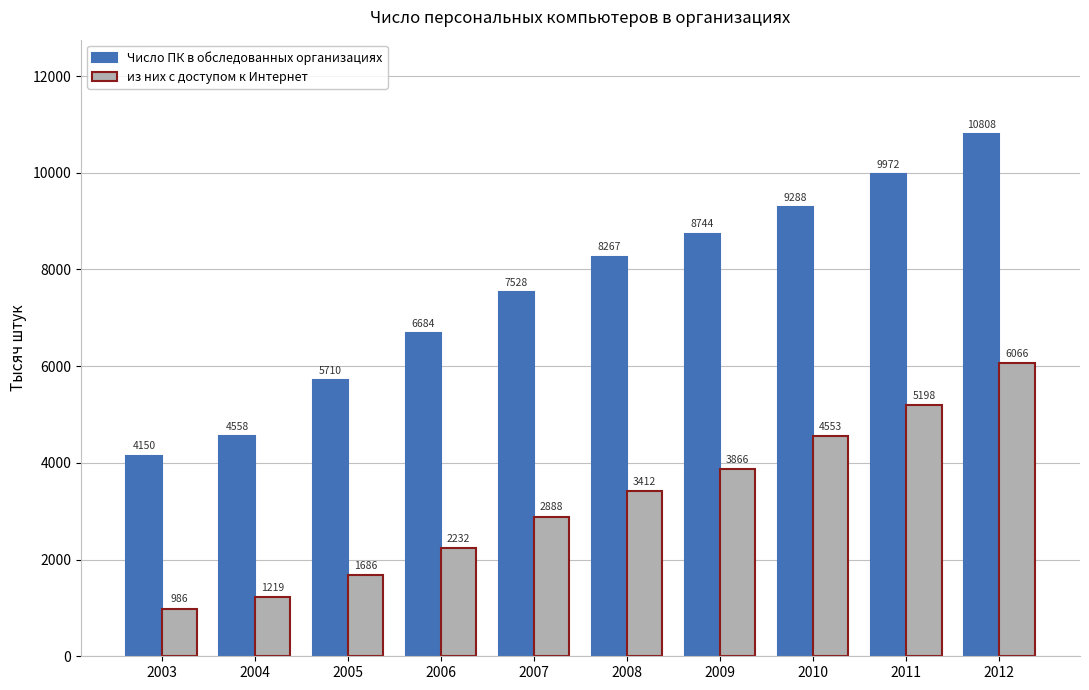

True or false: Число ПК в обследованных организациях has a value of 8743.7 at 2009.

True